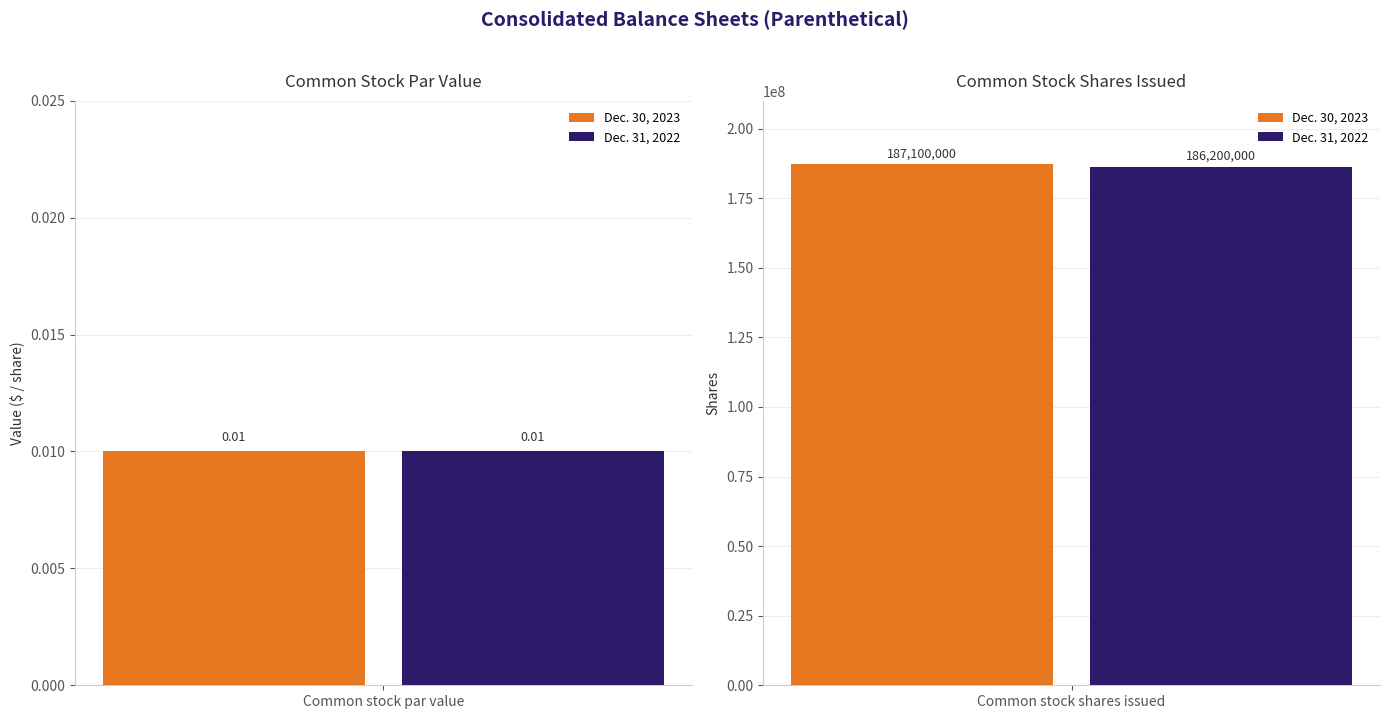

Which series has the widest spread of values?

Dec. 30, 2023